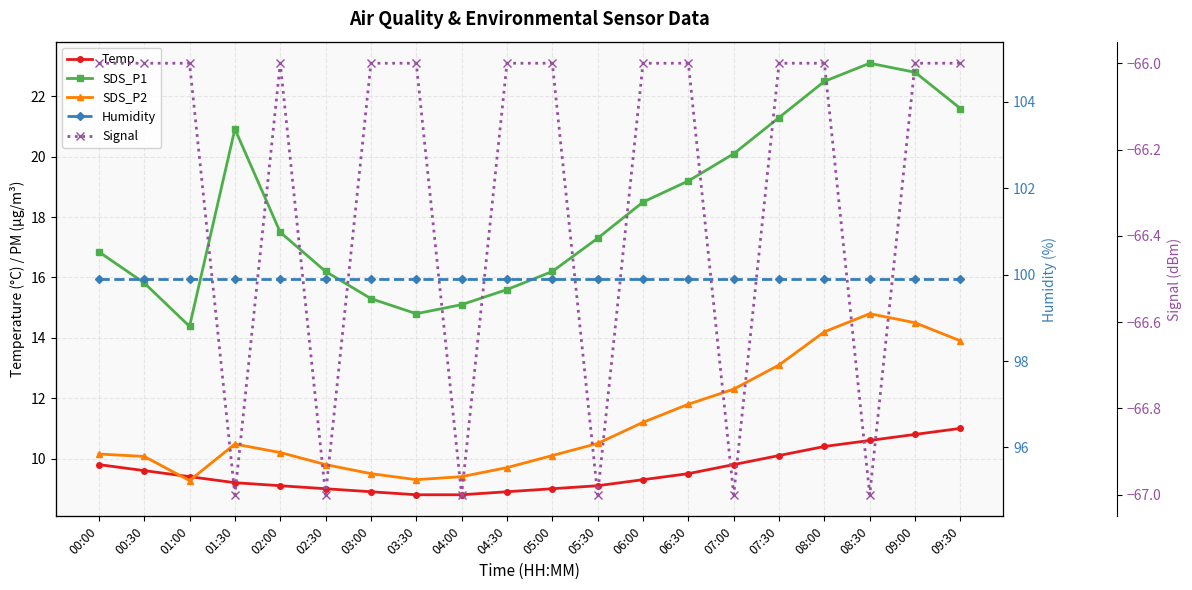

Reading right to left, extract all data points from this chart.

Temp: 09:30=11.0	09:00=10.8	08:30=10.6	08:00=10.4	07:30=10.1	07:00=9.8	06:30=9.5	06:00=9.3	05:30=9.1	05:00=9.0	04:30=8.9	04:00=8.8	03:30=8.8	03:00=8.9	02:30=9.0	02:00=9.1	01:30=9.2	01:00=9.4	00:30=9.6	00:00=9.8
SDS_P1: 09:30=21.6	09:00=22.8	08:30=23.1	08:00=22.5	07:30=21.3	07:00=20.1	06:30=19.2	06:00=18.5	05:30=17.3	05:00=16.2	04:30=15.6	04:00=15.1	03:30=14.8	03:00=15.3	02:30=16.2	02:00=17.5	01:30=20.9	01:00=14.4	00:30=15.8	00:00=16.9
SDS_P2: 09:30=13.9	09:00=14.5	08:30=14.8	08:00=14.2	07:30=13.1	07:00=12.3	06:30=11.8	06:00=11.2	05:30=10.5	05:00=10.1	04:30=9.7	04:00=9.4	03:30=9.3	03:00=9.5	02:30=9.8	02:00=10.2	01:30=10.5	01:00=9.3	00:30=10.1	00:00=10.2
Humidity: 09:30=99.9	09:00=99.9	08:30=99.9	08:00=99.9	07:30=99.9	07:00=99.9	06:30=99.9	06:00=99.9	05:30=99.9	05:00=99.9	04:30=99.9	04:00=99.9	03:30=99.9	03:00=99.9	02:30=99.9	02:00=99.9	01:30=99.9	01:00=99.9	00:30=99.9	00:00=99.9
Signal: 09:30=-66.0	09:00=-66.0	08:30=-67.0	08:00=-66.0	07:30=-66.0	07:00=-67.0	06:30=-66.0	06:00=-66.0	05:30=-67.0	05:00=-66.0	04:30=-66.0	04:00=-67.0	03:30=-66.0	03:00=-66.0	02:30=-67.0	02:00=-66.0	01:30=-67.0	01:00=-66.0	00:30=-66.0	00:00=-66.0